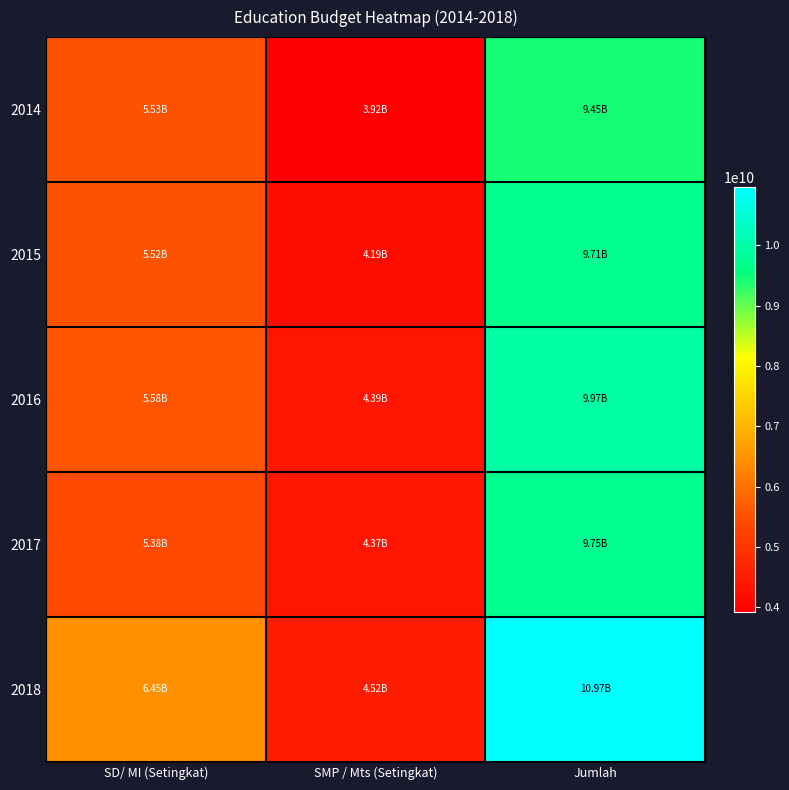

What is the minimum value shown in the chart?

3916140000